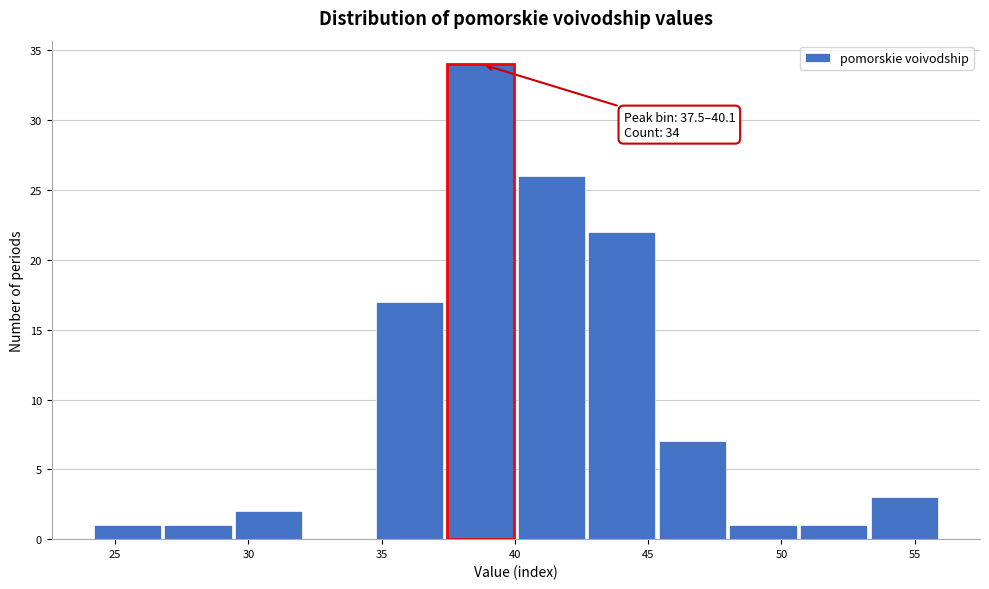

Which range on the x-axis has the tallest bar?

37.45 to 40.10